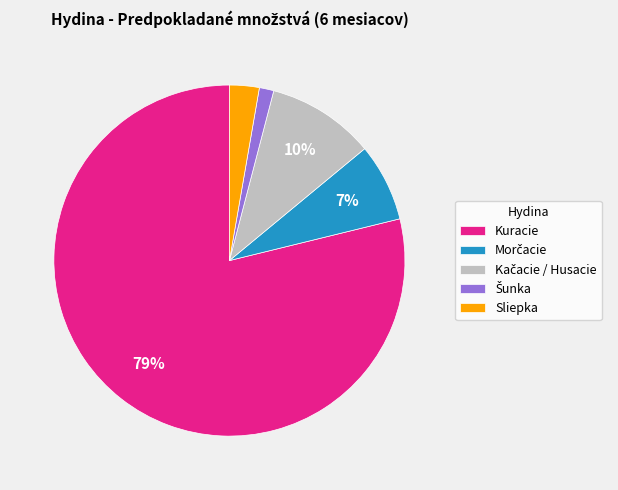

To the nearest percent, what is the difference between the Sliepka and Kuracie slice percentages?

76%